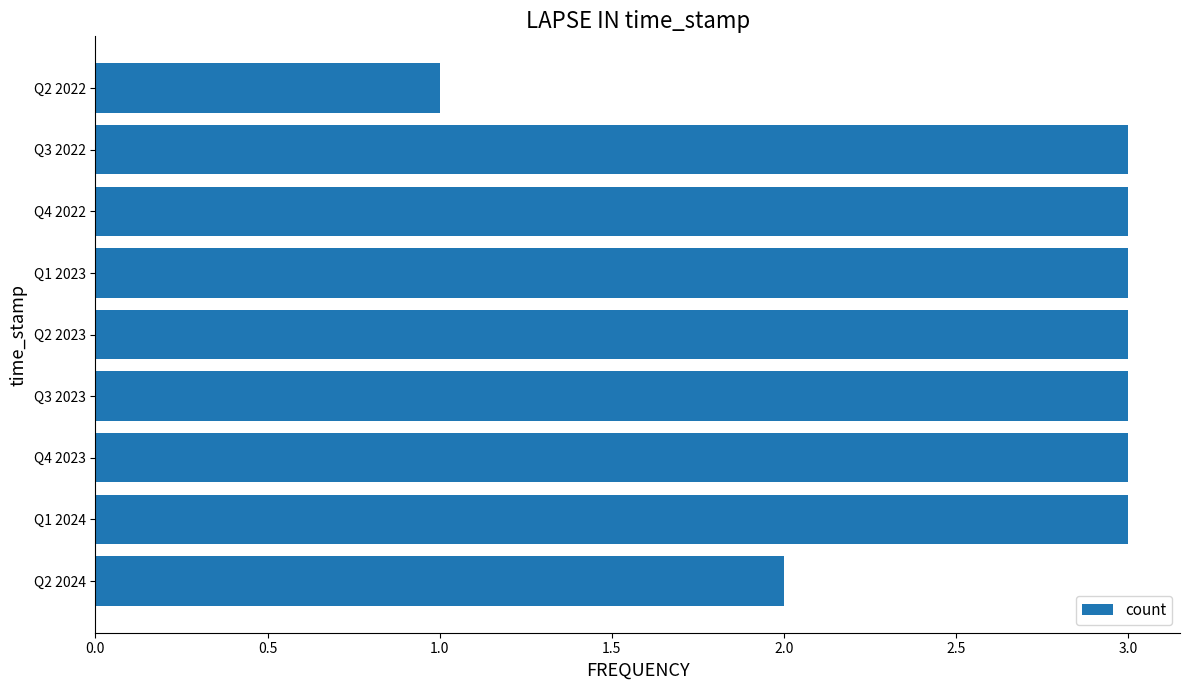

At which category does the chart reach its minimum across all series?

Q2 2022